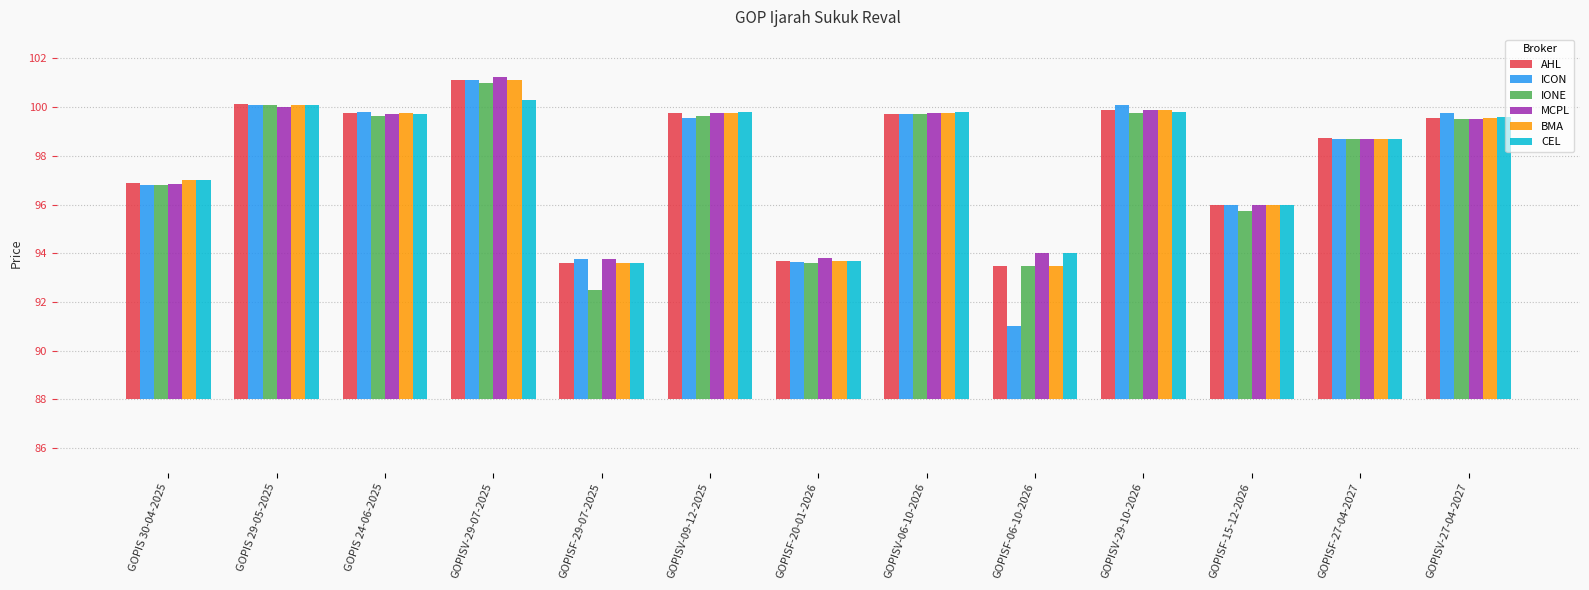

Which has a higher value, GOPISF-20-01-2026 or GOPISF-06-10-2026?

GOPISF-20-01-2026